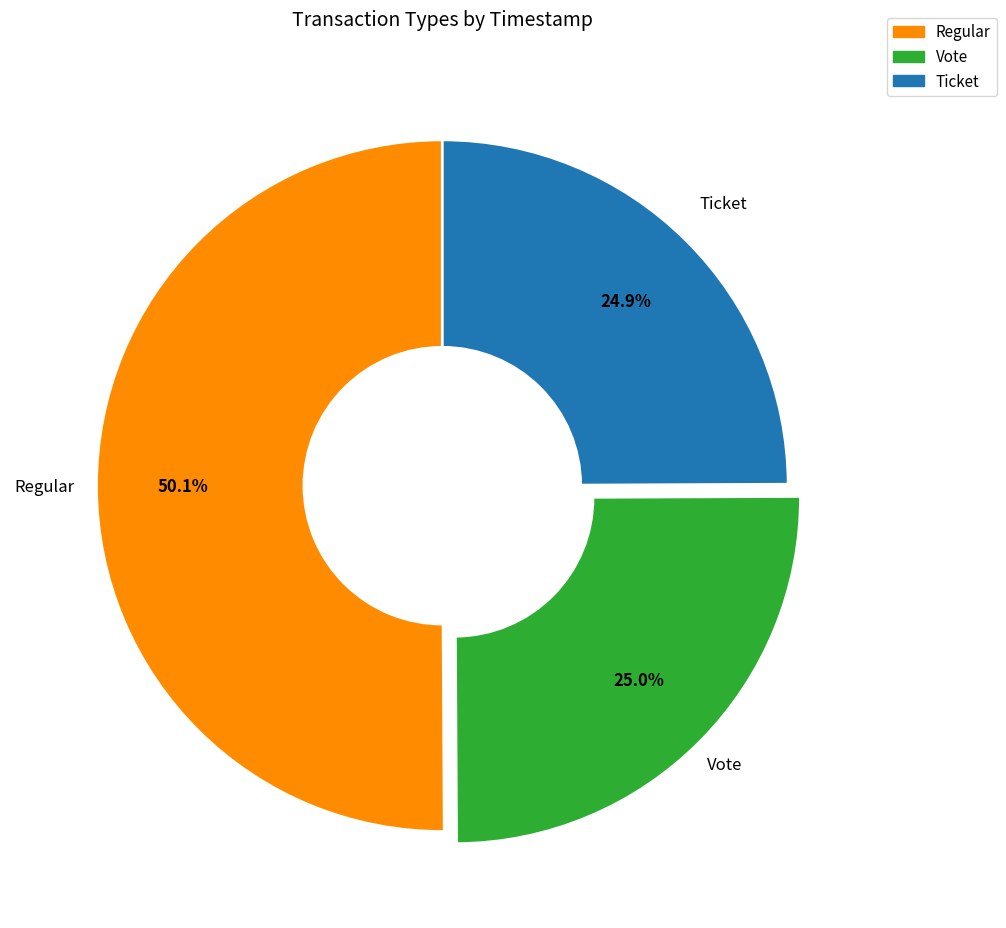

Which category has the biggest portion of the pie?

Regular